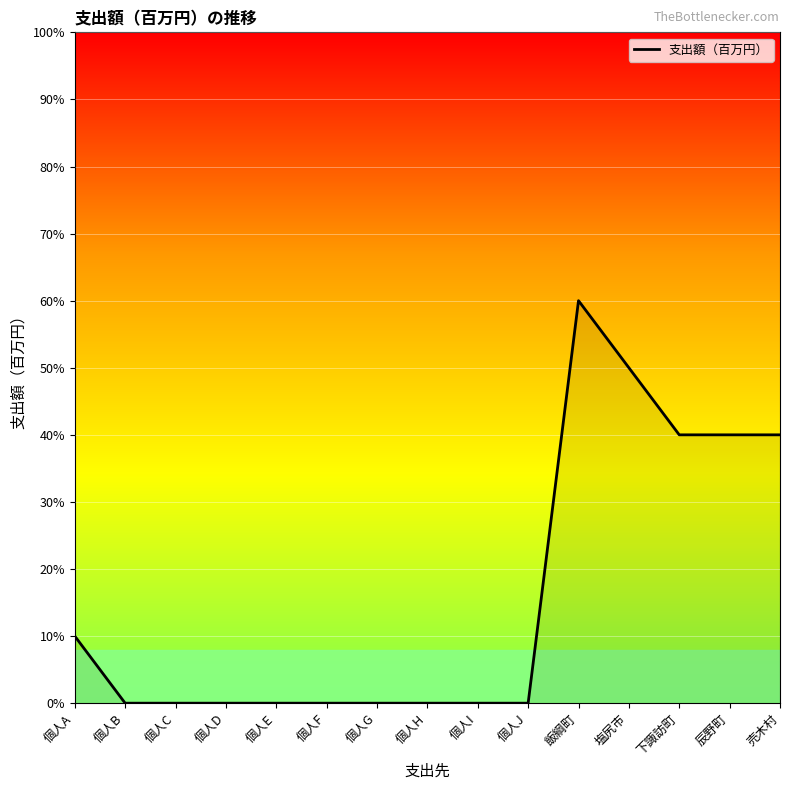

At which category does the chart reach its peak across all series?

飯綱町